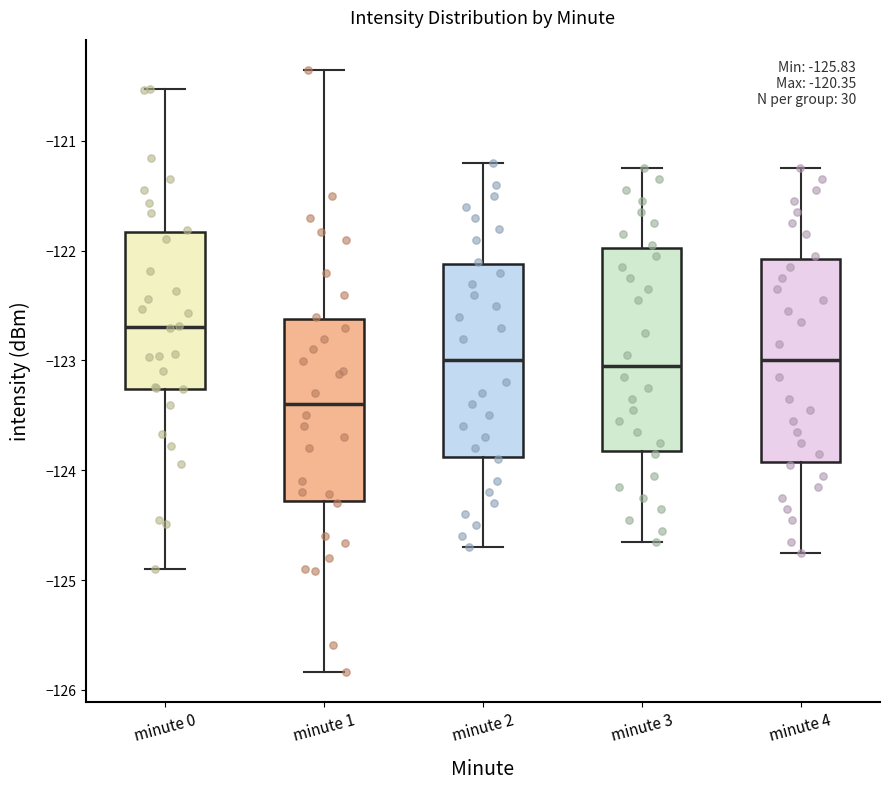

Which box has the highest median line?

minute 0